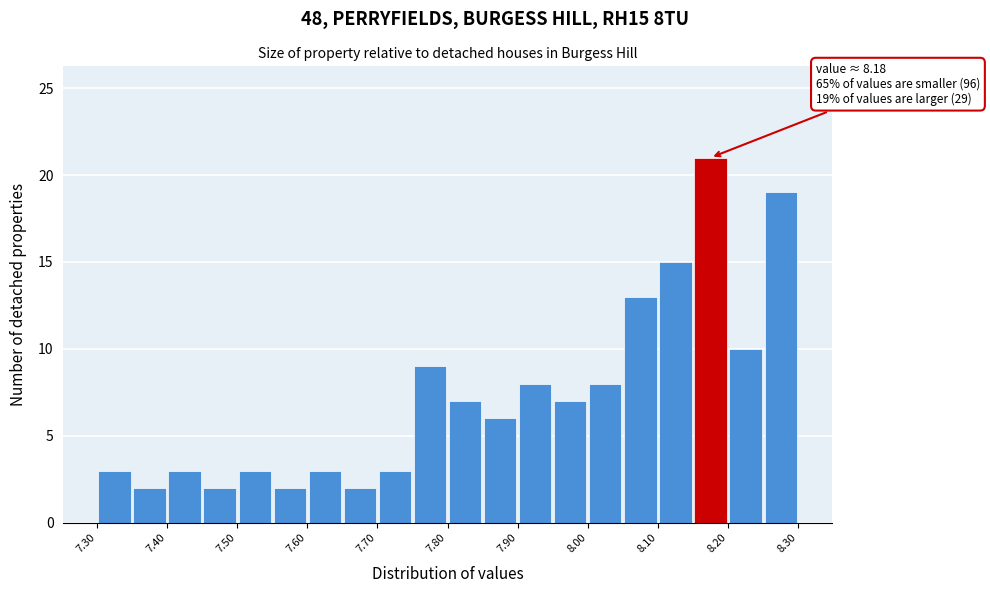

Which range on the x-axis has the tallest bar?

8.15 to 8.20